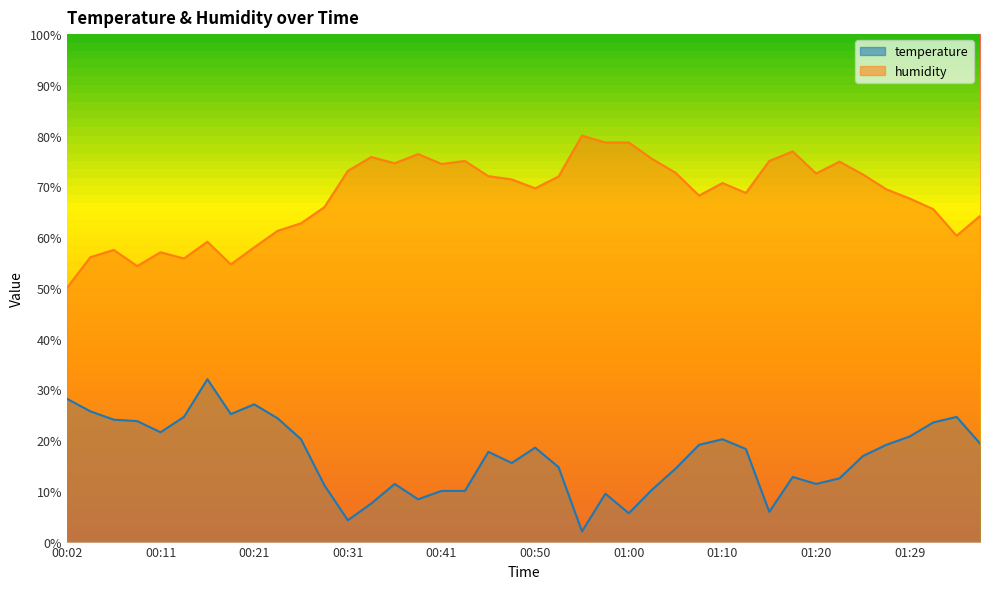

Reading right to left, transcribe all the data shown in this chart.

temperature: 01:37=19.3	01:34=24.6	01:32=23.5	01:29=20.7	01:27=19.1	01:25=16.9	01:22=12.5	01:20=11.4	01:17=12.7	01:15=5.9	01:12=18.2	01:10=20.2	01:07=19.1	01:05=14.4	01:03=10.3	01:00=5.6	00:58=9.4	00:55=2.0	00:53=14.7	00:50=18.5	00:48=15.5	00:45=17.7	00:43=10.0	00:41=10.0	00:38=8.3	00:36=11.4	00:33=7.5	00:31=4.2	00:28=11.1	00:26=20.2	00:23=24.3	00:21=27.0	00:19=25.1	00:16=32.0	00:14=24.6	00:11=21.5	00:09=23.7	00:06=24.0	00:04=25.7	00:02=28.1
humidity: 01:37=64.2	01:34=60.3	01:32=65.5	01:29=67.6	01:27=69.4	01:25=72.3	01:22=74.9	01:20=72.5	01:17=76.9	01:15=75.0	01:12=68.7	01:10=70.6	01:07=68.2	01:05=72.7	01:03=75.4	01:00=78.6	00:58=78.6	00:55=80.0	00:53=71.9	00:50=69.6	00:48=71.4	00:45=72.0	00:43=75.0	00:41=74.4	00:38=76.4	00:36=74.5	00:33=75.8	00:31=73.1	00:28=65.9	00:26=62.7	00:23=61.2	00:21=58.0	00:19=54.6	00:16=59.1	00:14=55.8	00:11=57.0	00:09=54.3	00:06=57.5	00:04=56.0	00:02=50.0